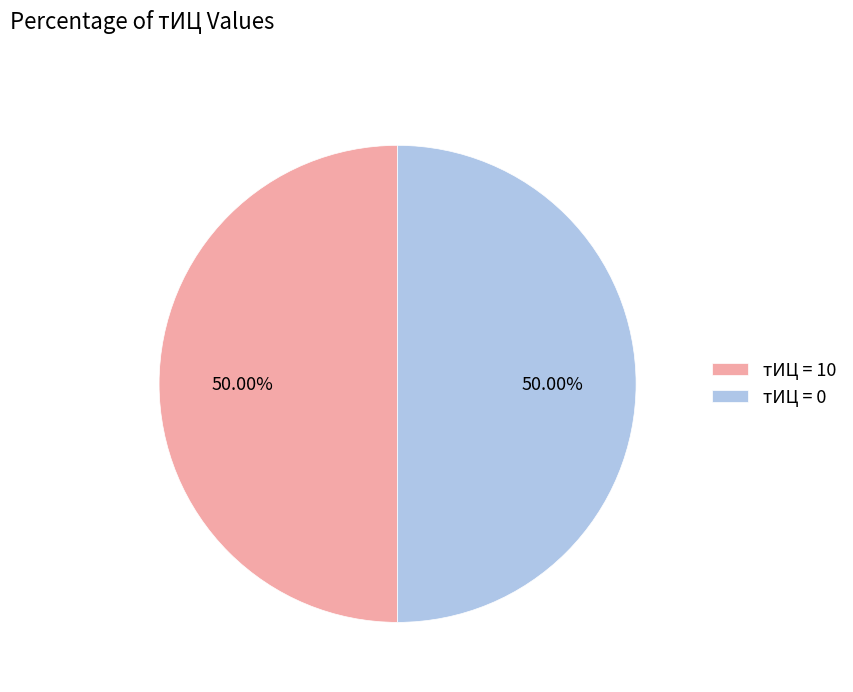

Is the sum of тИЦ = 0 and тИЦ = 10 greater than half?

Yes